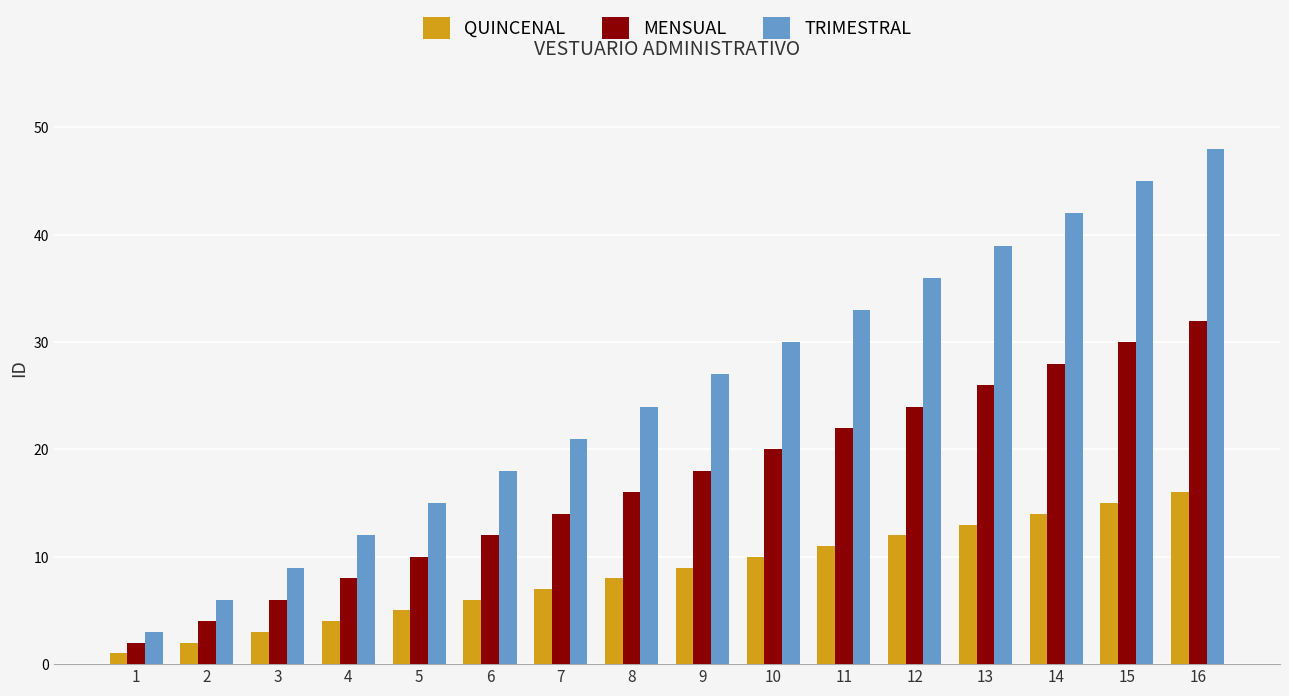

Rank the series at 3 from lowest to highest value.

QUINCENAL, MENSUAL, TRIMESTRAL